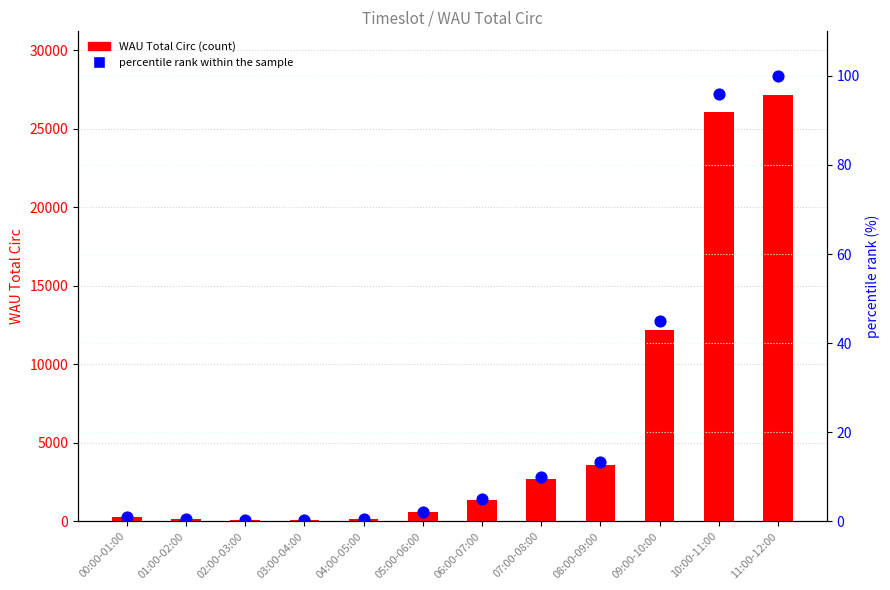

At how many categories does at least one series exceed 26867?

1